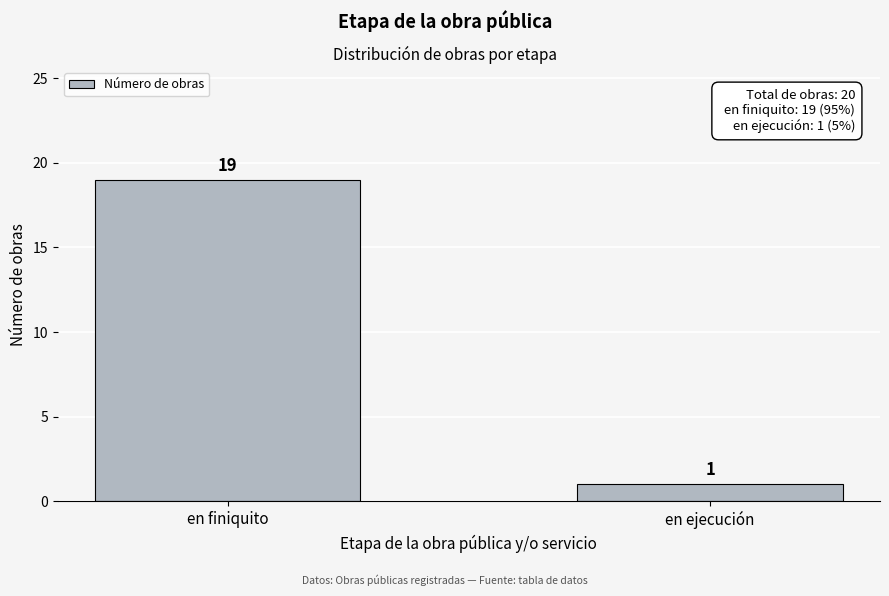

Reading left to right, list all the values displayed in this chart.

19	1